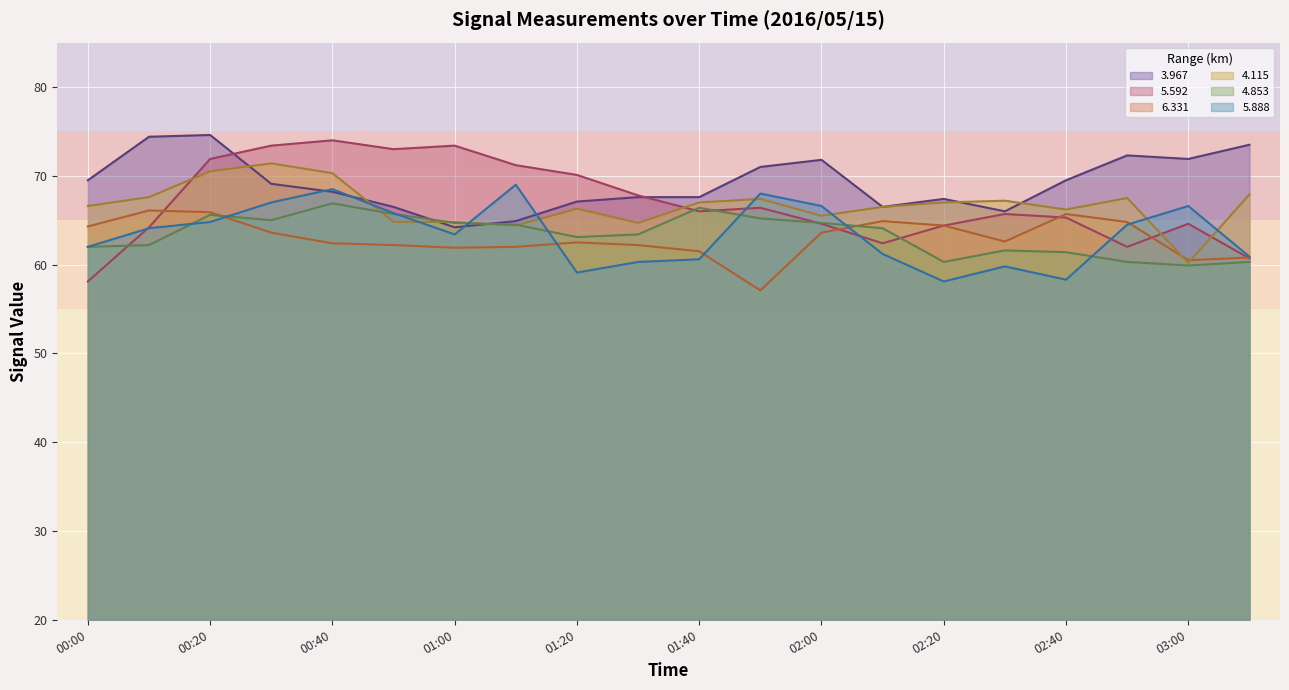

What is the average value of the   3.967 series?

69.2